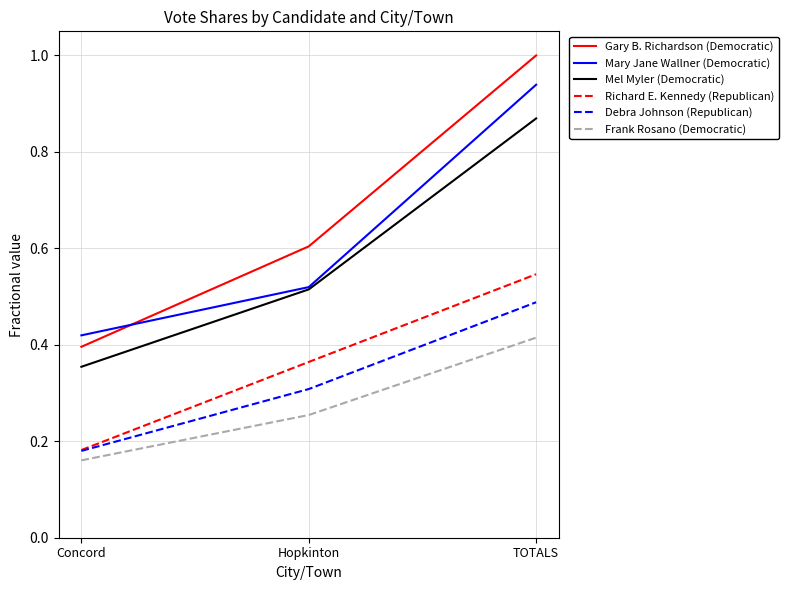

Which series changed the most between Concord and Hopkinton?

Gary B. Richardson (Democratic)